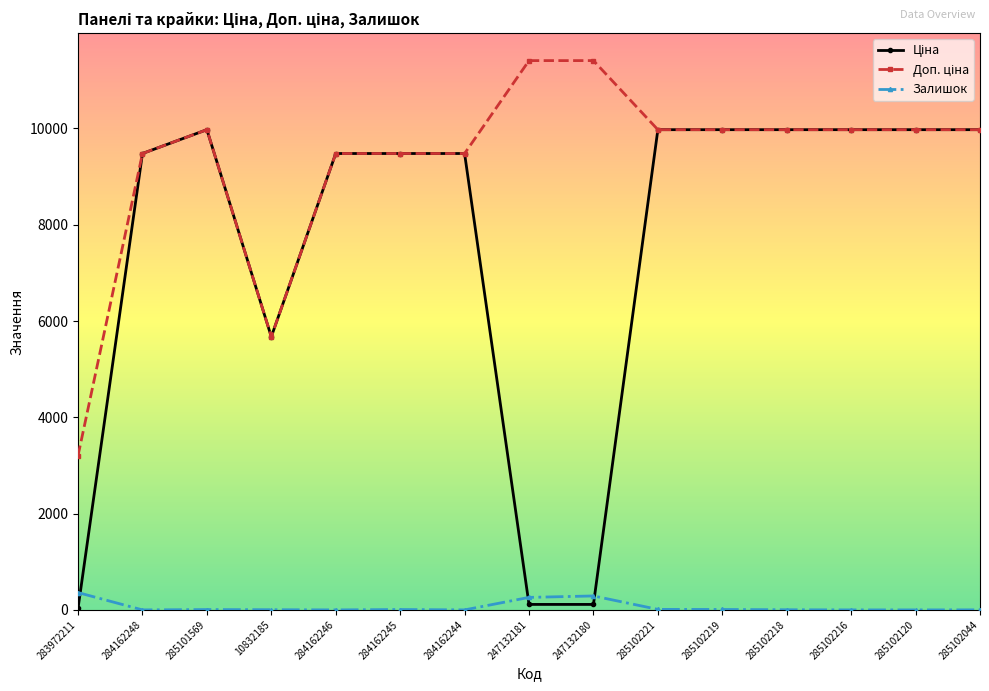

How many lines are shown in the chart?

3